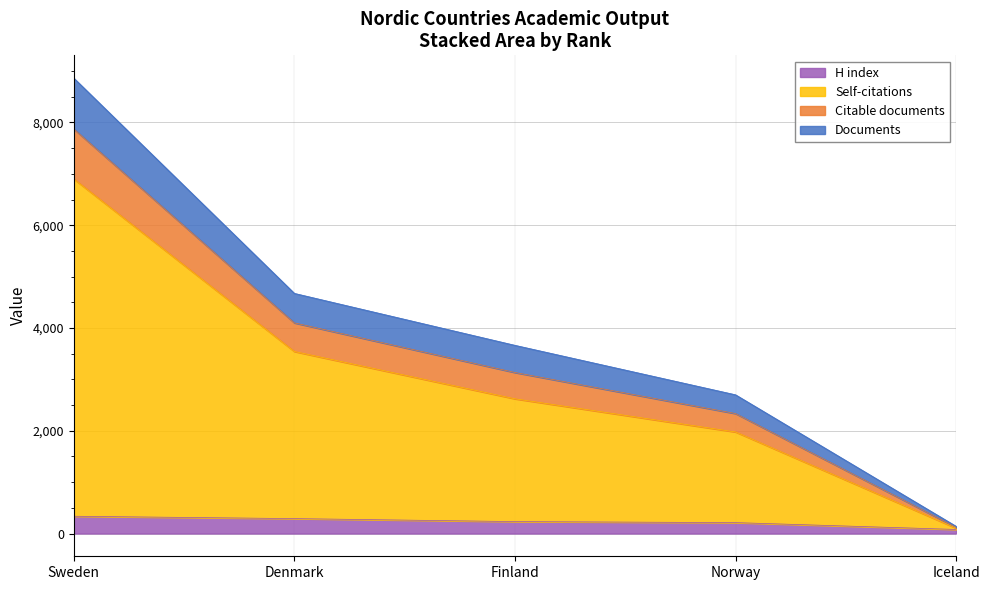

How many lines are shown in the chart?

4